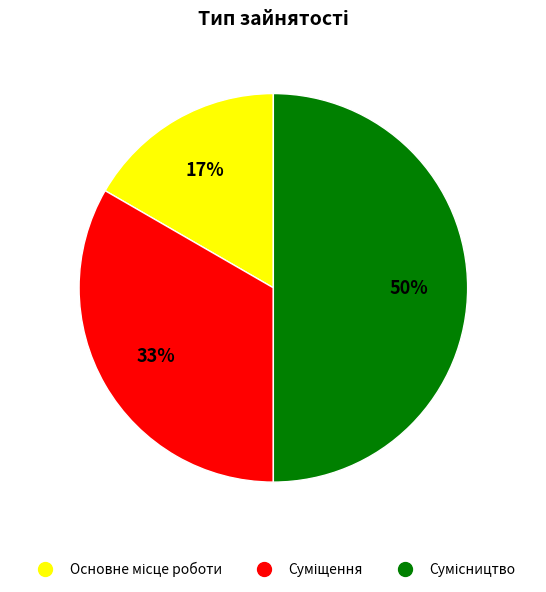

To the nearest percent, what is the average slice percentage?

33%